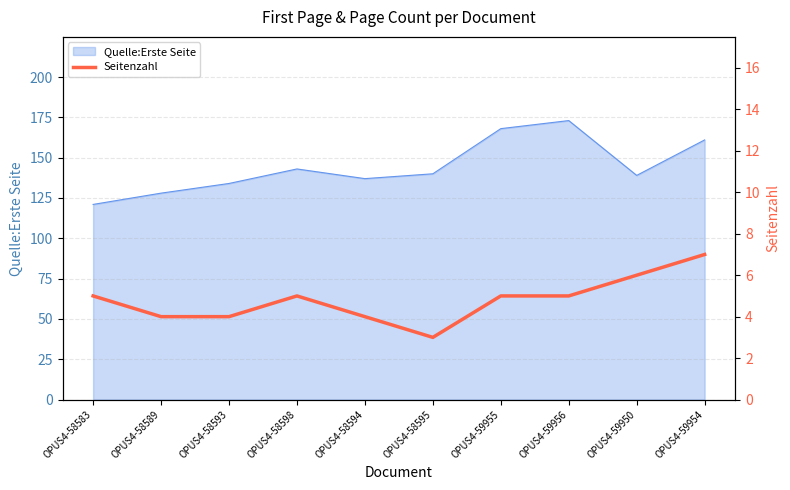

What is the maximum value for Quelle:Erste Seite?

173